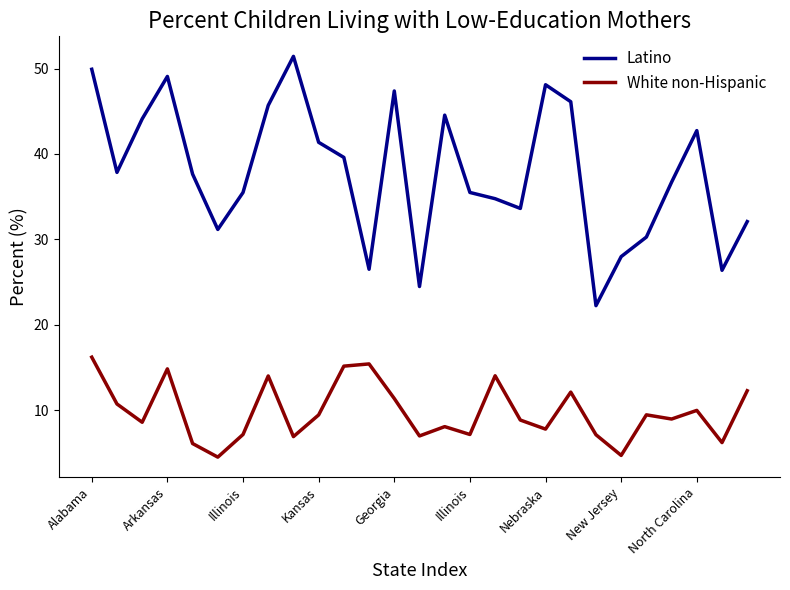

In Latino, how many points are lower than both neighbors (excluding endpoints)?

7